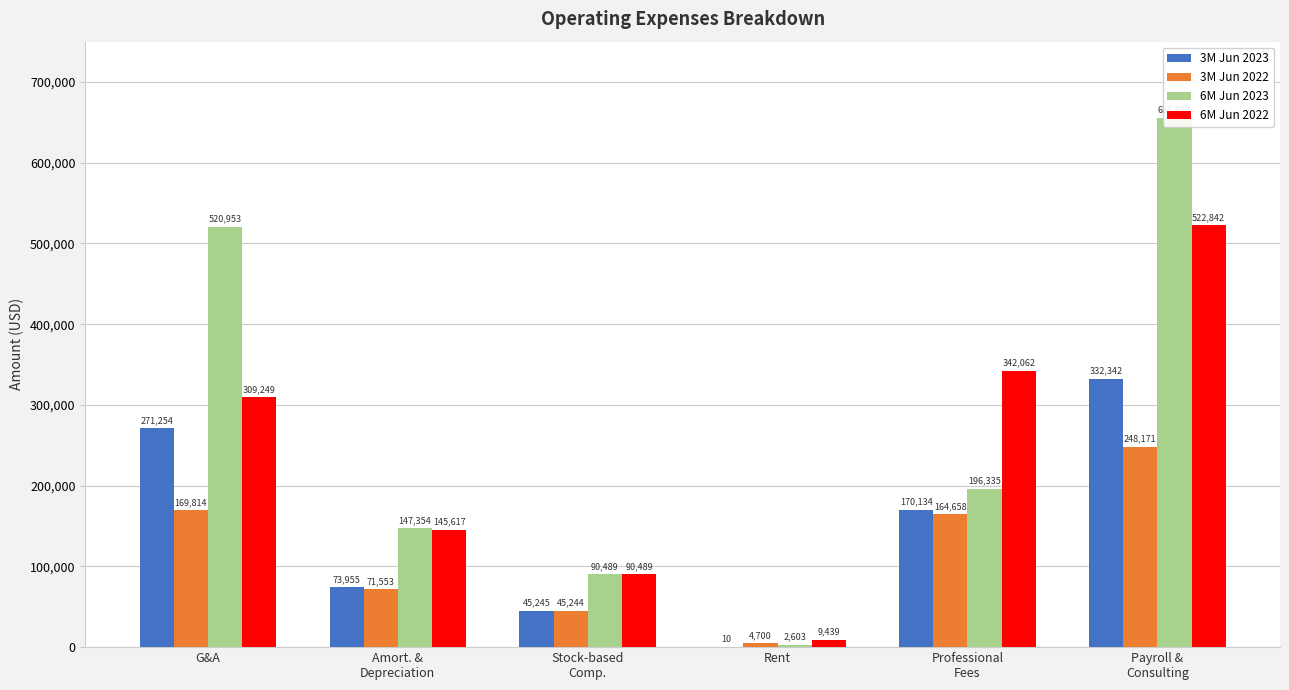

What is the maximum value shown in the chart?

655482